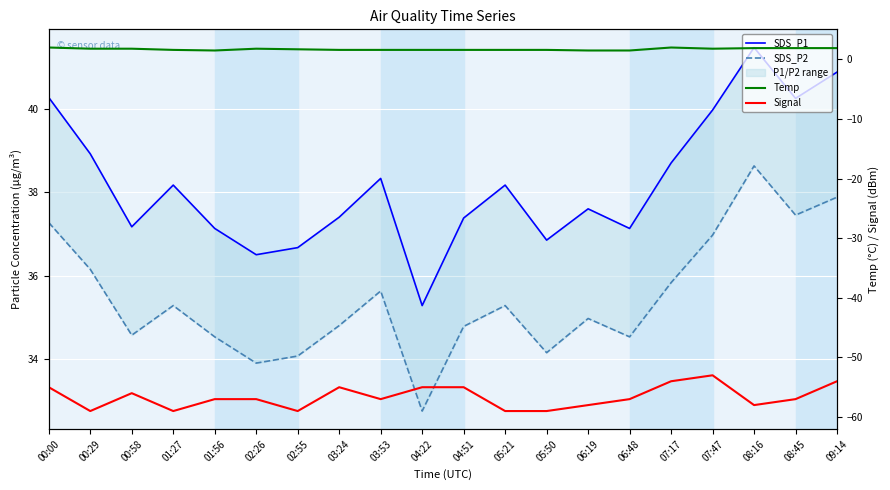

What is the sum of all SDS_P2 values?

709.4